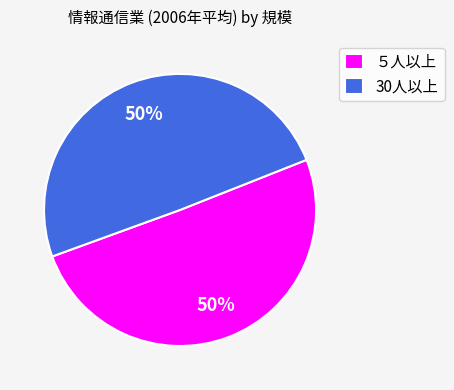

Combined, do ５人以上 and 30人以上 account for over 50%?

Yes